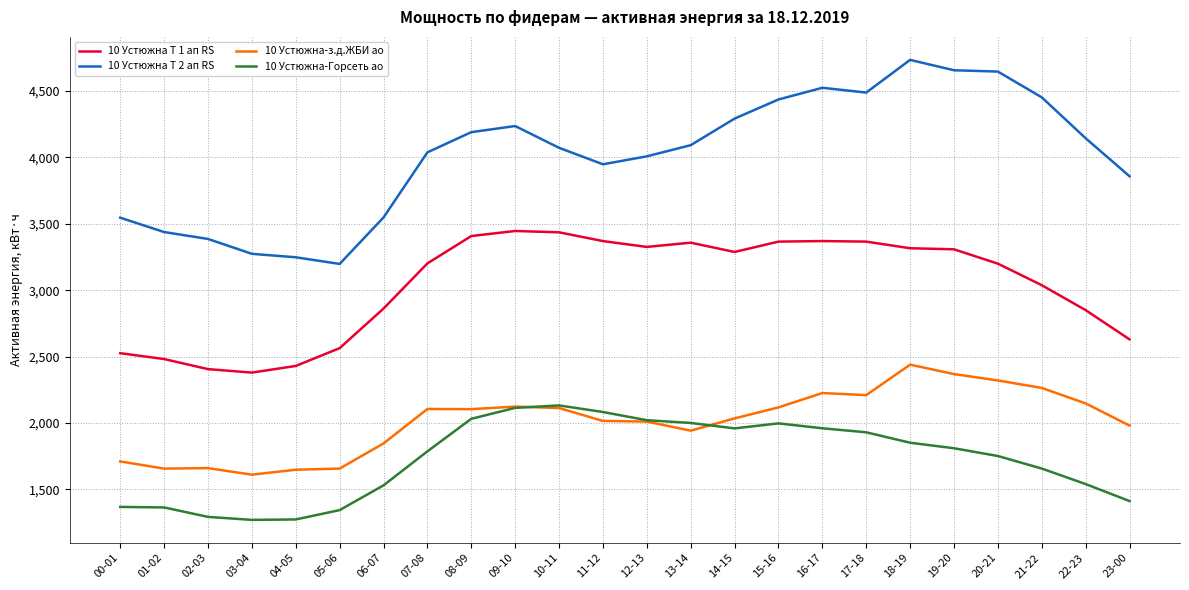

In 10 Устюжна Т 2 ап RS, how many points are lower than both neighbors (excluding endpoints)?

3